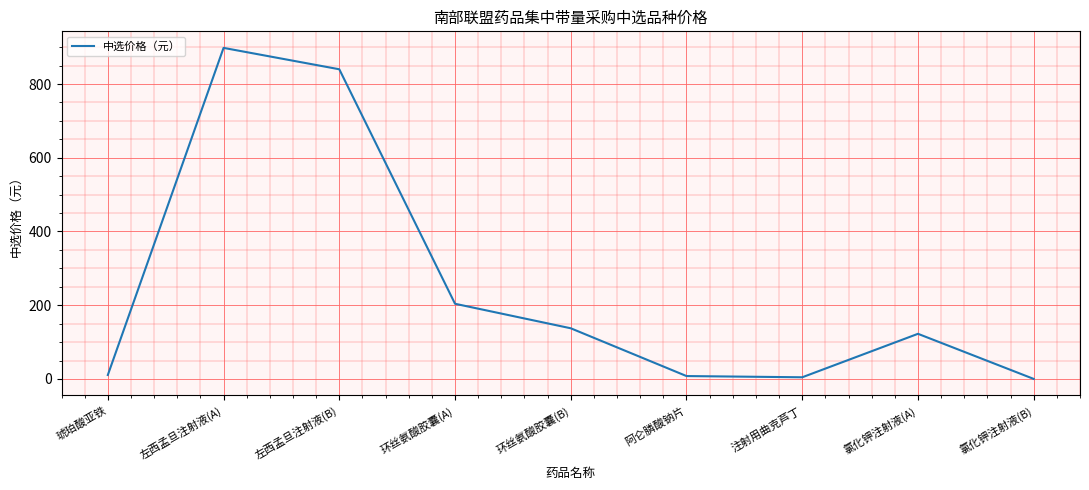

Does the chart have visible grid lines?

Yes